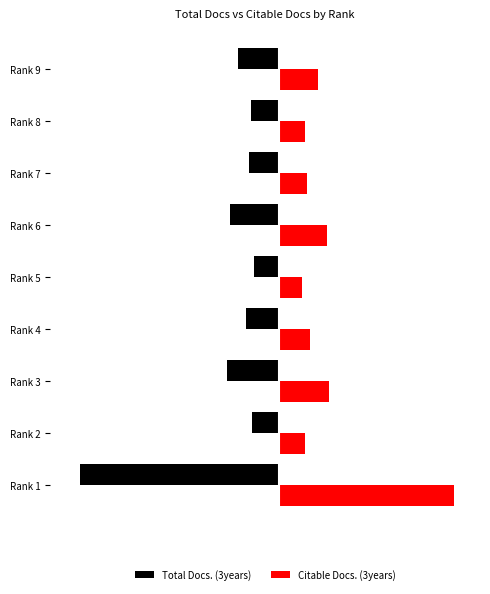

What is the minimum value shown in the chart?

-249